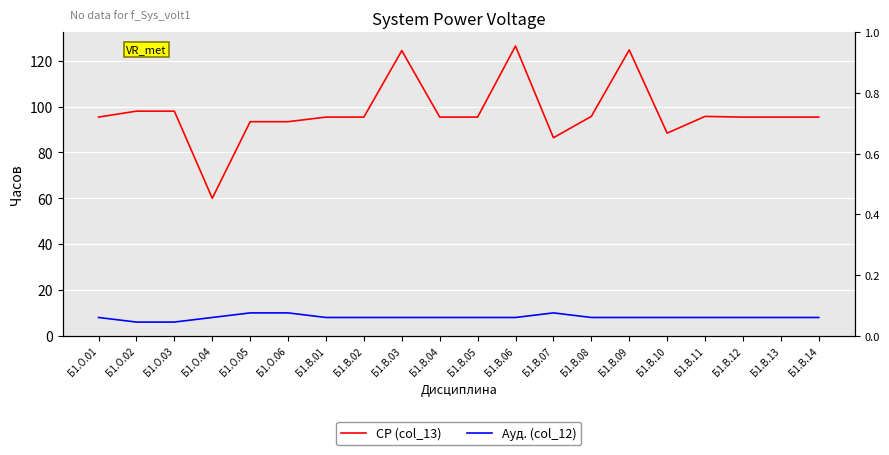

Reading left to right, what are all the values shown in this chart?

СР (col_13): 95.4	98.0	98.0	60.0	93.4	93.4	95.4	95.4	124.4	95.4	95.4	126.4	86.4	95.7	124.7	88.4	95.7	95.4	95.4	95.4
Ауд. (col_12): 8.0	6.0	6.0	8.0	10.0	10.0	8.0	8.0	8.0	8.0	8.0	8.0	10.0	8.0	8.0	8.0	8.0	8.0	8.0	8.0